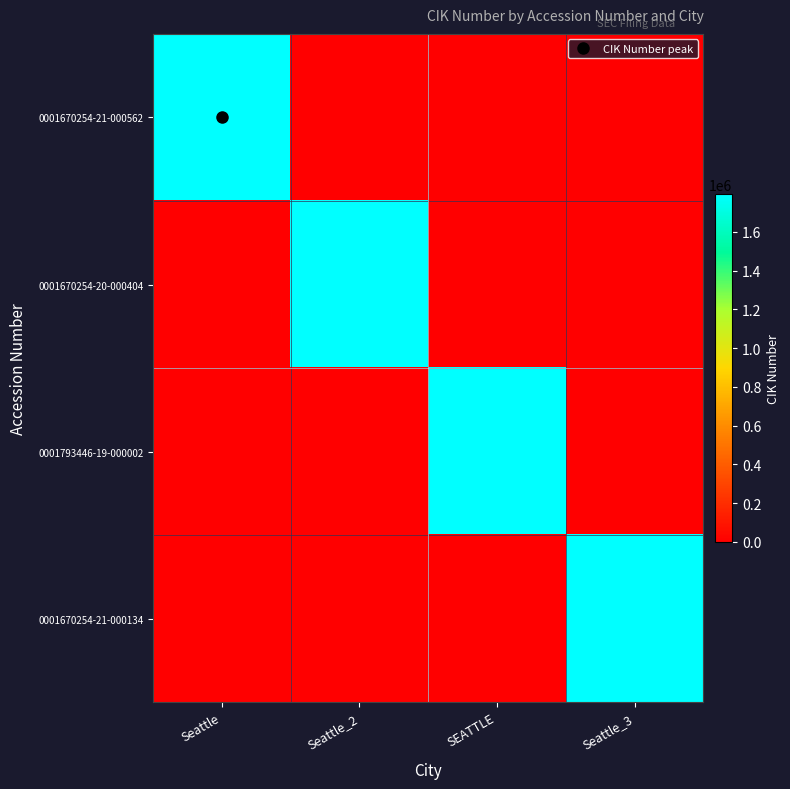

Reading left to right, extract all data points from this chart.

0001670254-21-000562: Seattle=1793446	Seattle_2=0	SEATTLE=0	Seattle_3=0
0001670254-20-000404: Seattle=0	Seattle_2=1793446	SEATTLE=0	Seattle_3=0
0001793446-19-000002: Seattle=0	Seattle_2=0	SEATTLE=1793446	Seattle_3=0
0001670254-21-000134: Seattle=0	Seattle_2=0	SEATTLE=0	Seattle_3=1793446